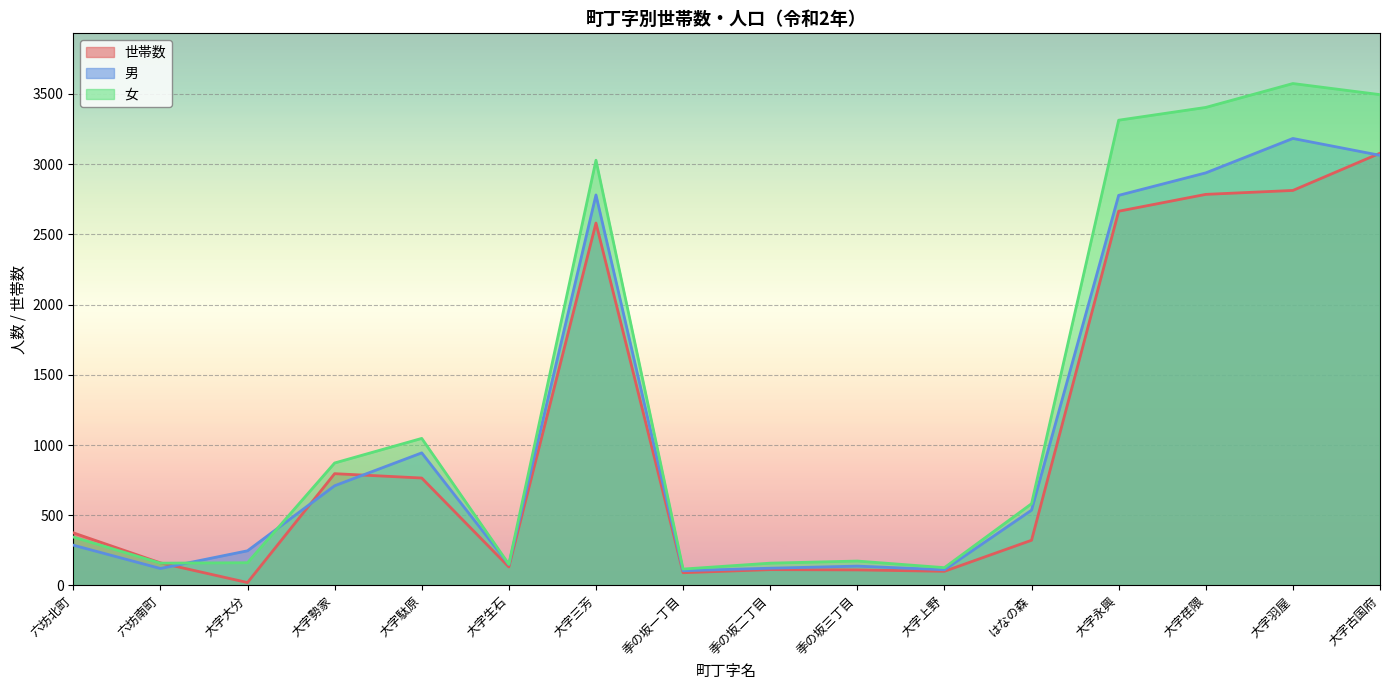

Which series has the largest range (max minus min)?

女